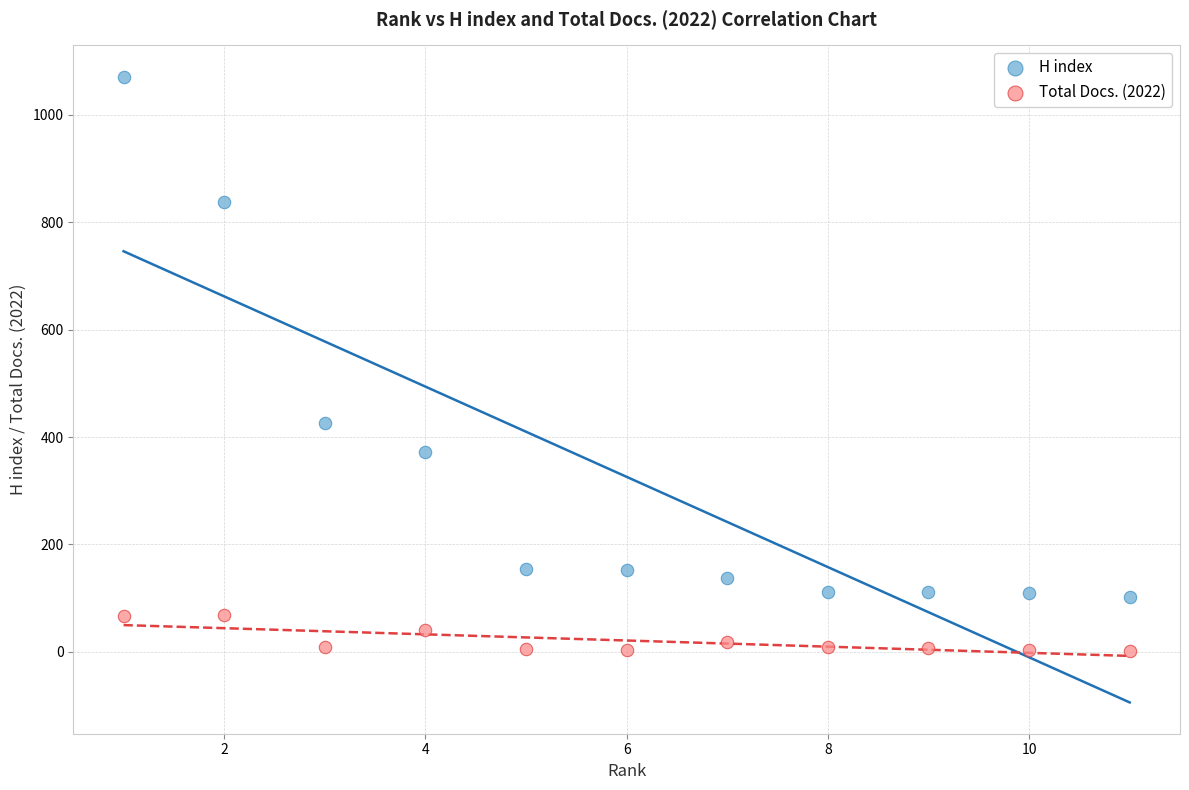

Which series has the largest Y range (max minus min)?

H index